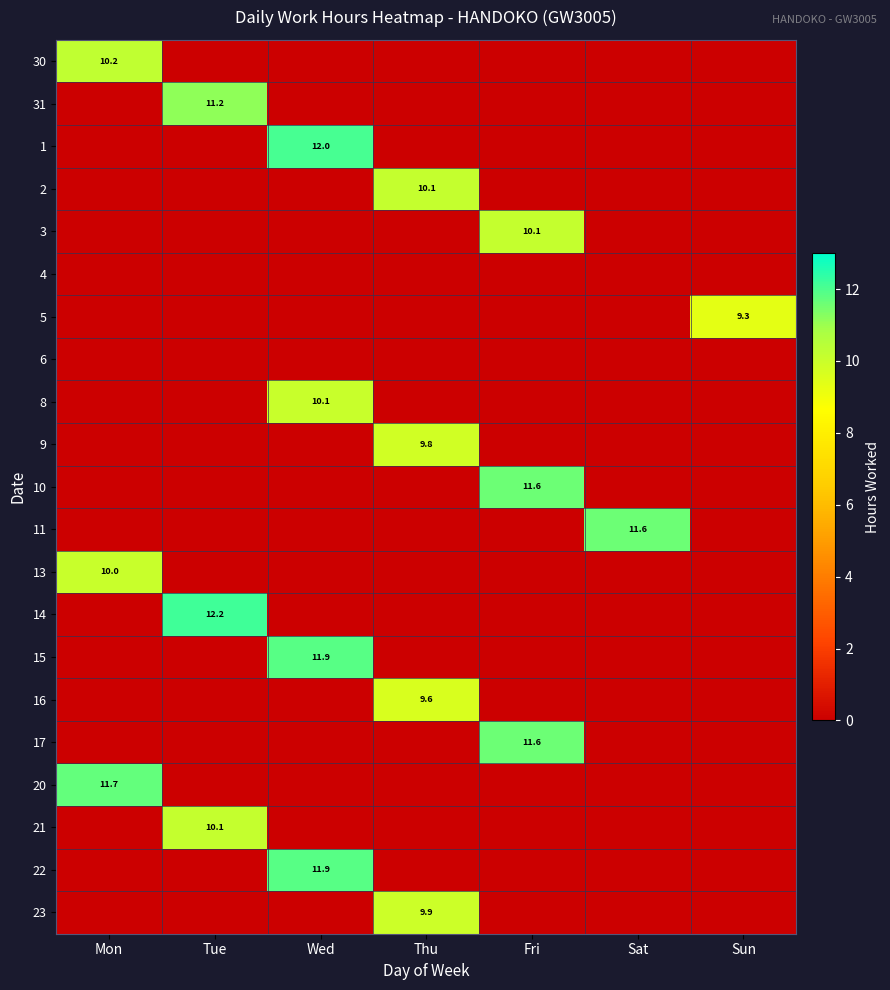

How many data points in 3 are above 0?

1